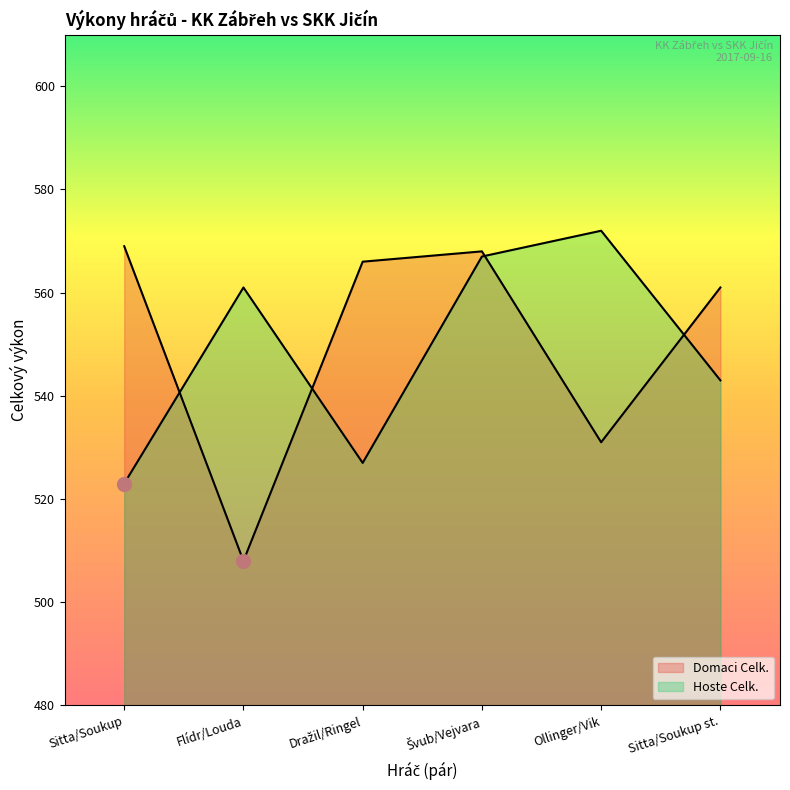

How many data points in Domaci Celk. are less than 566?

3